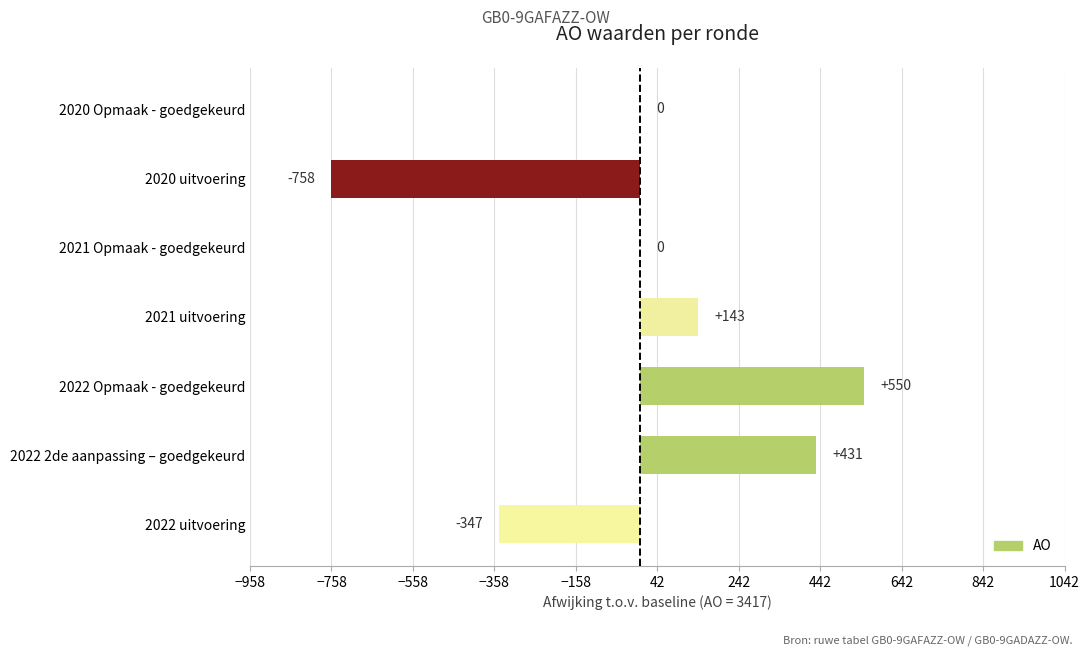

Reading top to bottom, what are all the values shown in this chart?

2020 Opmaak - goedgekeurd=0	2020 uitvoering=-758	2021 Opmaak - goedgekeurd=0	2021 uitvoering=143	2022 Opmaak - goedgekeurd=550	2022 2de aanpassing – goedgekeurd=431	2022 uitvoering=-347